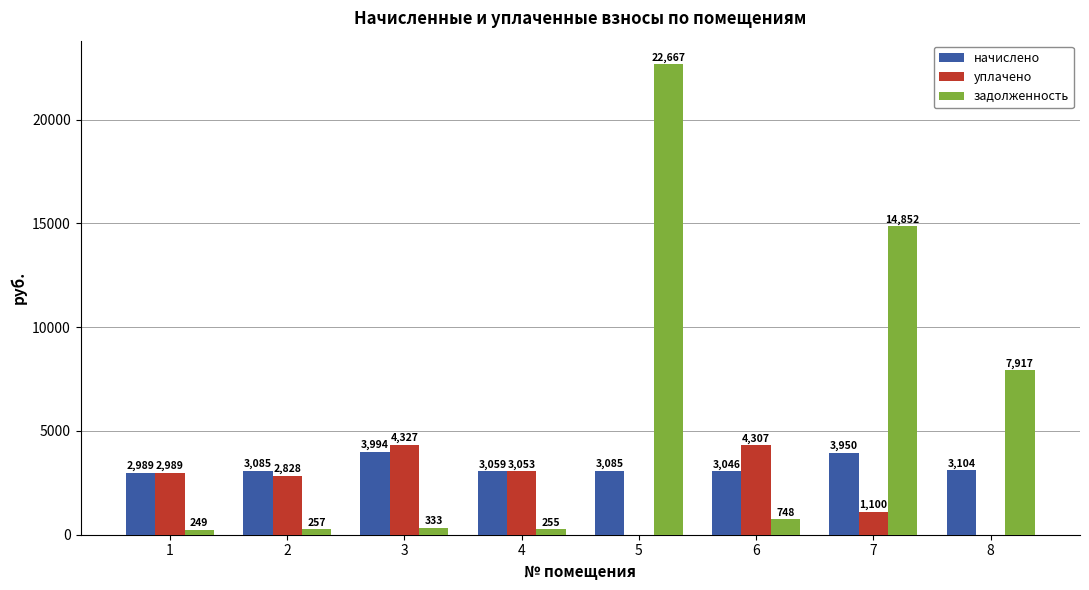

What value does the начислено series have at 7?

3949.6